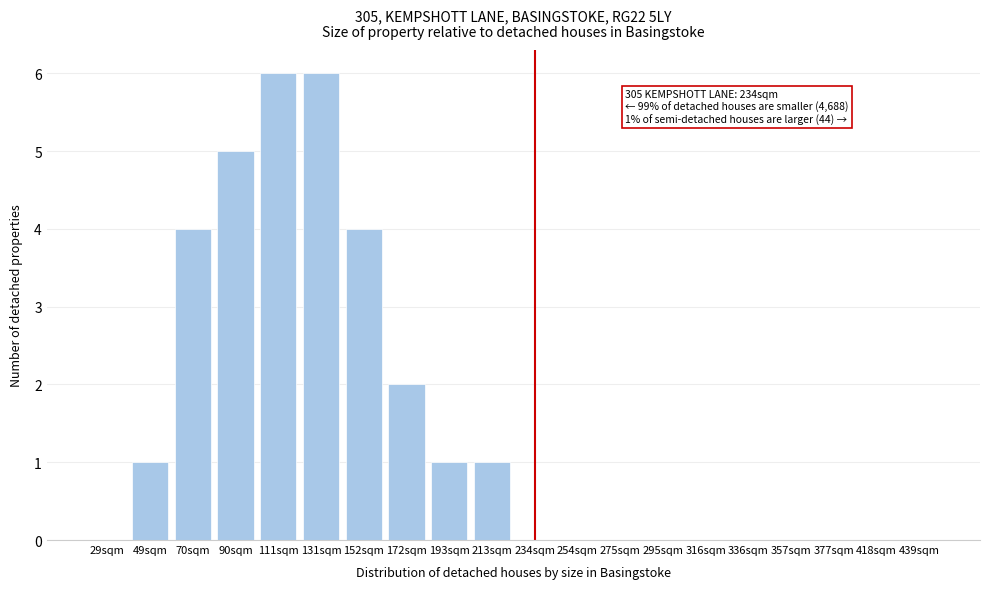

Reading left to right, what are all the values shown in this chart?

29sqm=0	49sqm=1	70sqm=4	90sqm=5	111sqm=6	131sqm=6	152sqm=4	172sqm=2	193sqm=1	213sqm=1	234sqm=0	254sqm=0	275sqm=0	295sqm=0	316sqm=0	336sqm=0	357sqm=0	377sqm=0	418sqm=0	439sqm=0